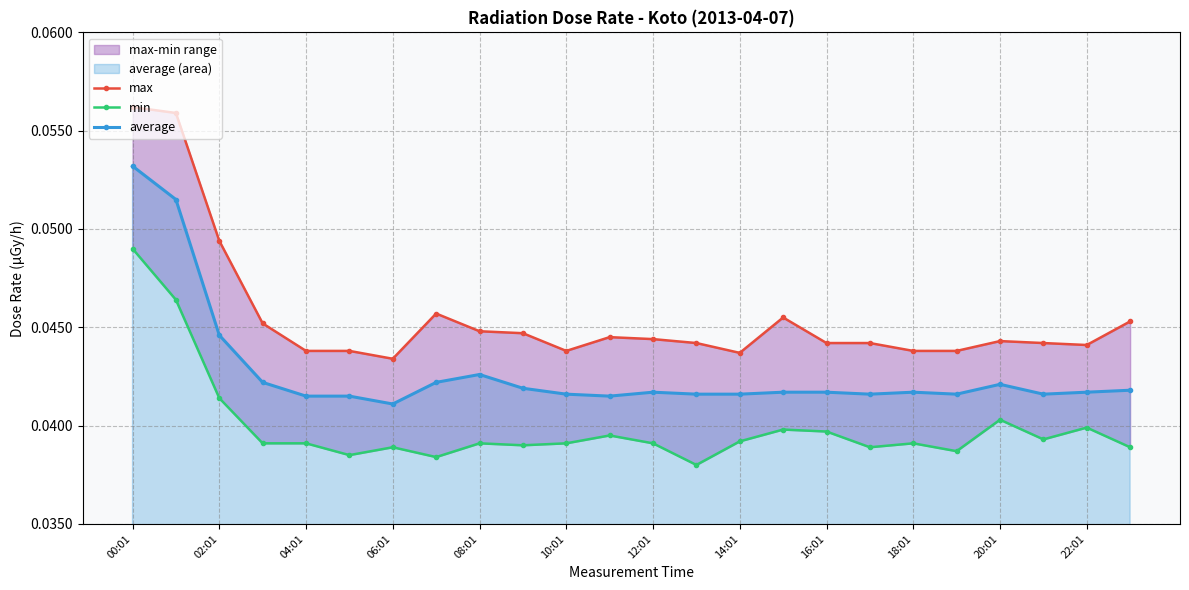

Rank the series by their average value, from lowest to highest.

min, average, max